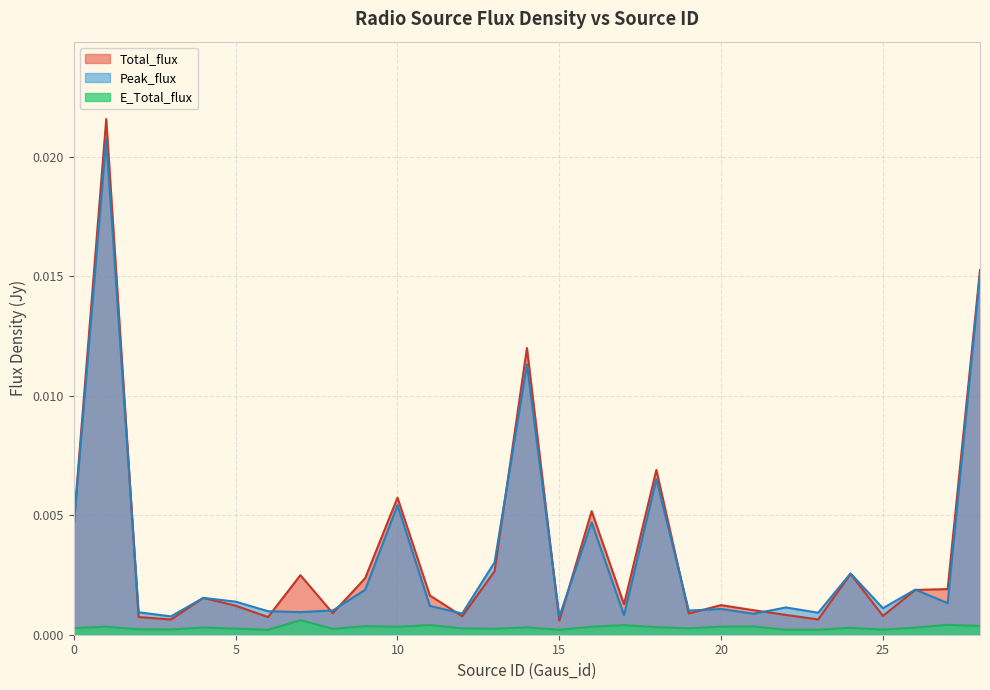

Between 11 and 6, which is larger?

11